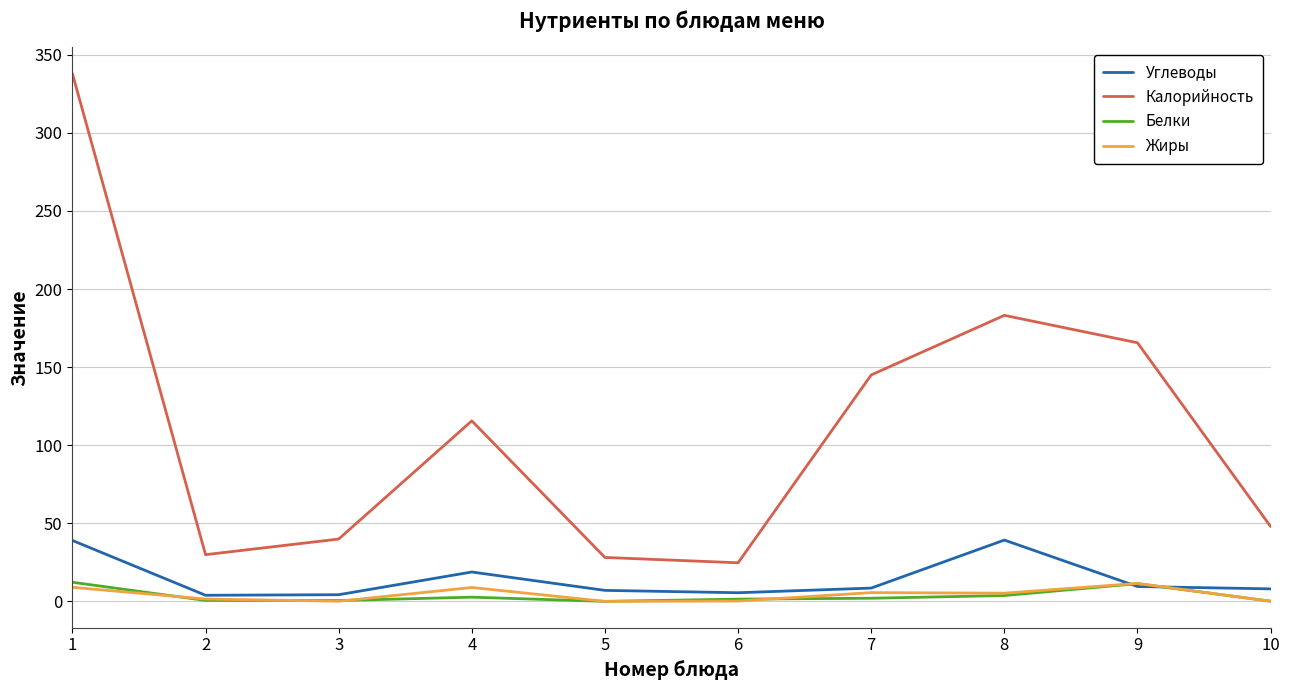

What is the maximum value shown in the chart?

338.0